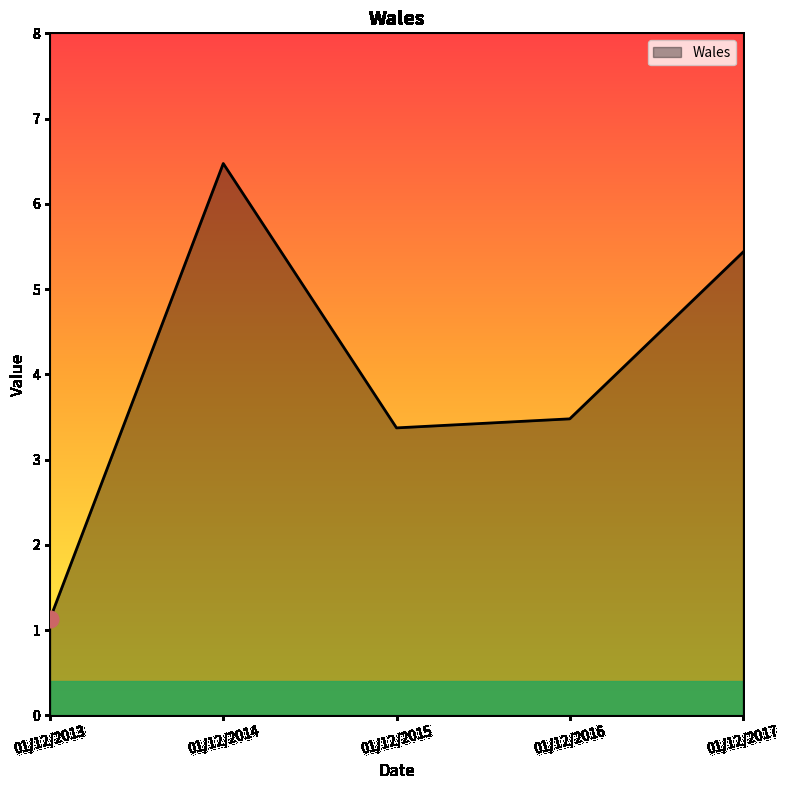

True or false: the data has more than 2 interior local peaks.

False